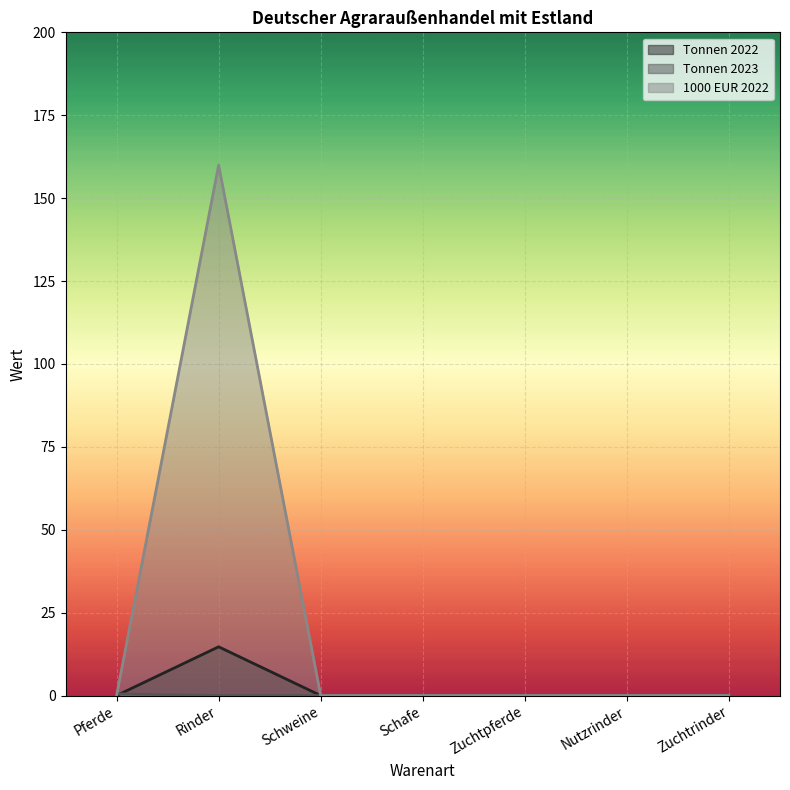

Between Zuchtpferde and Pferde, which is larger?

Zuchtpferde